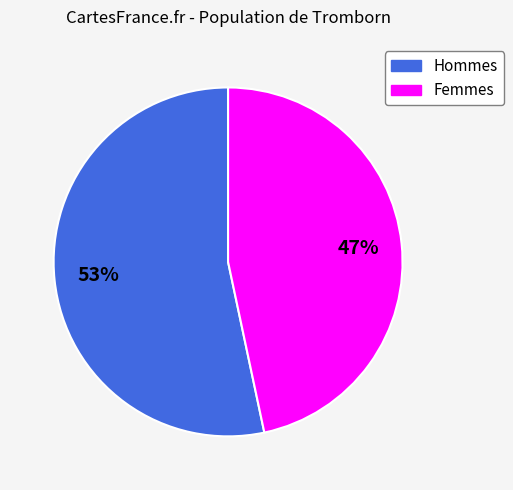

To the nearest percent, what is the average slice percentage?

50%